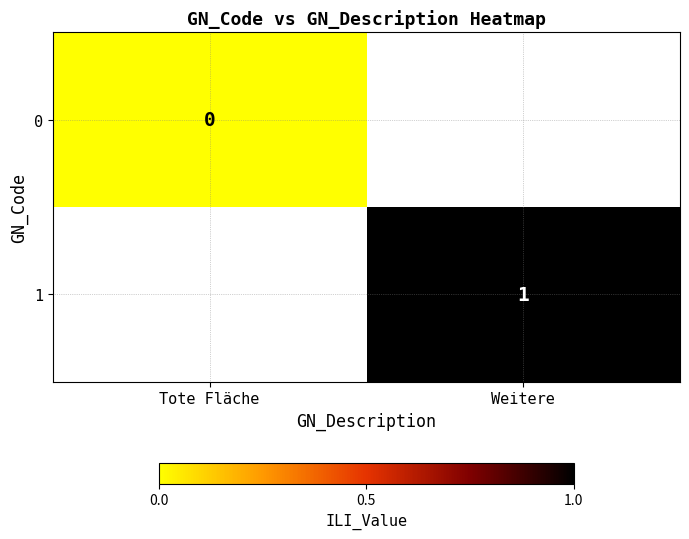

True or false: 1 has a value of 1 at Weitere.

True